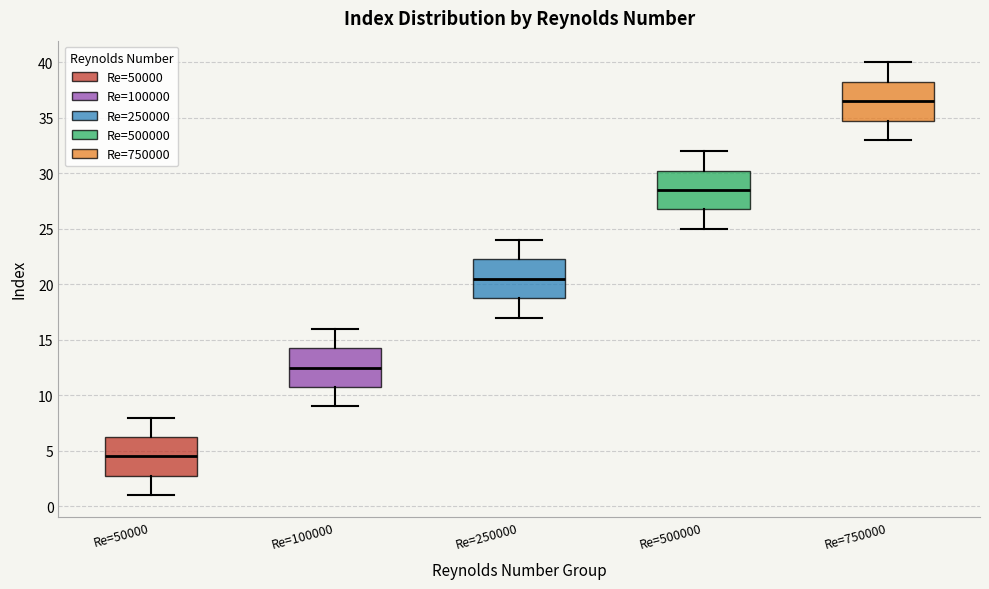

Reading left to right, read every box against the y-axis: the position of its median line, the range the box covers, and the ends of its whiskers. The values are not printed on the chart, so give them approximately, as read against the axis.

Re=50000: median 4.5, box 3.0 to 6.5, whiskers 1.0 to 8.0
Re=100000: median 12.5, box 11.0 to 14.5, whiskers 9.0 to 16.0
Re=250000: median 20.5, box 19.0 to 22.5, whiskers 17.0 to 24.0
Re=500000: median 28.5, box 27.0 to 30.5, whiskers 25.0 to 32.0
Re=750000: median 36.5, box 35.0 to 38.5, whiskers 33.0 to 40.0